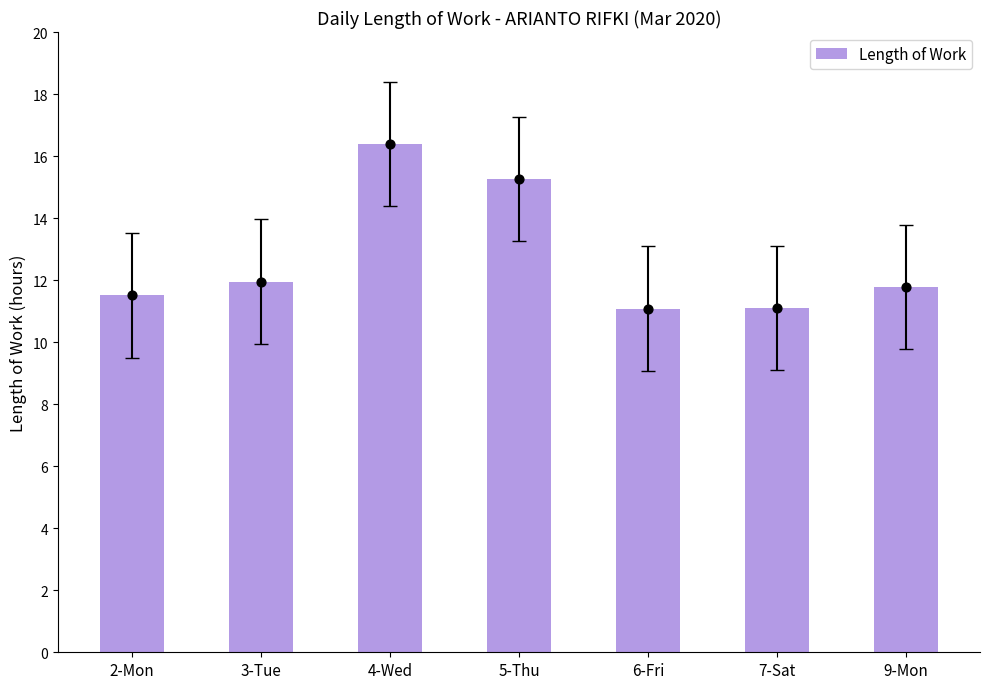

What is the change in value from 4-Wed to 5-Thu?

-1.1